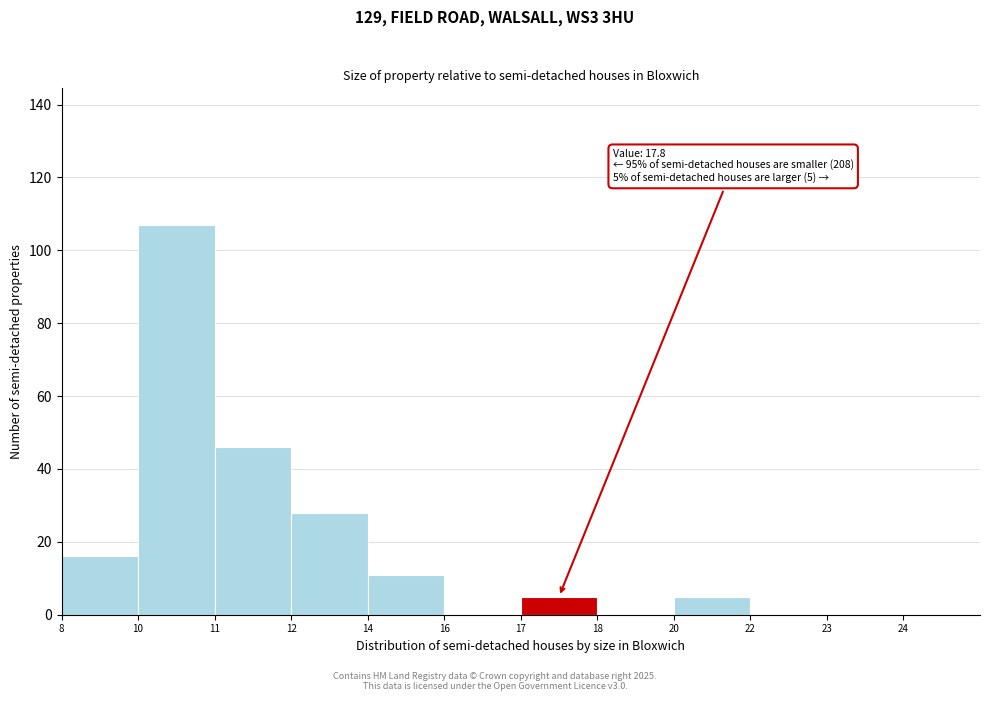

Reading right to left, list all the values displayed in this chart.

24=0	23=0	22=0	20=5	18=0	17=5	16=0	14=11	12=28	11=46	10=107	8=16